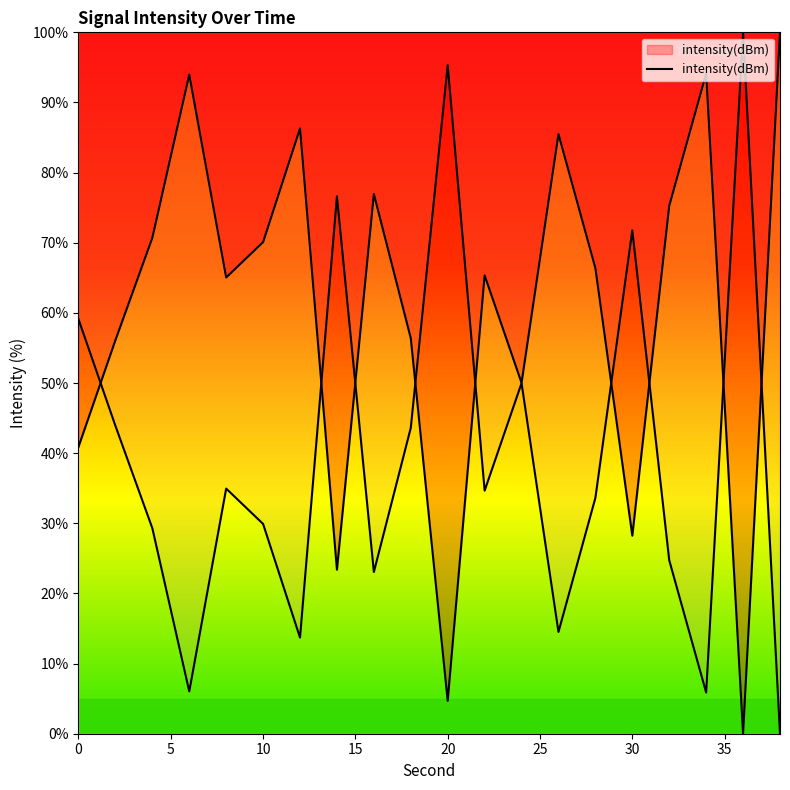

Reading left to right, what are all the values shown in this chart?

40.9	56.1	70.7	94.0	65.1	70.1	86.3	23.4	76.9	56.4	4.7	65.3	50.0	85.5	66.4	28.2	75.3	94.1	0.0	100.0